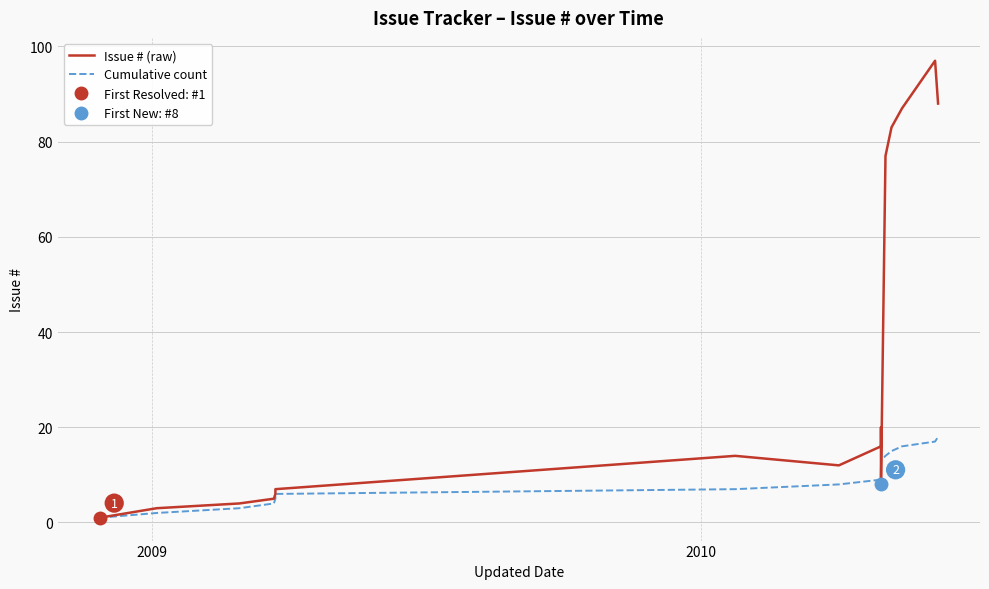

Which series has the widest spread of values?

Issue # (raw)